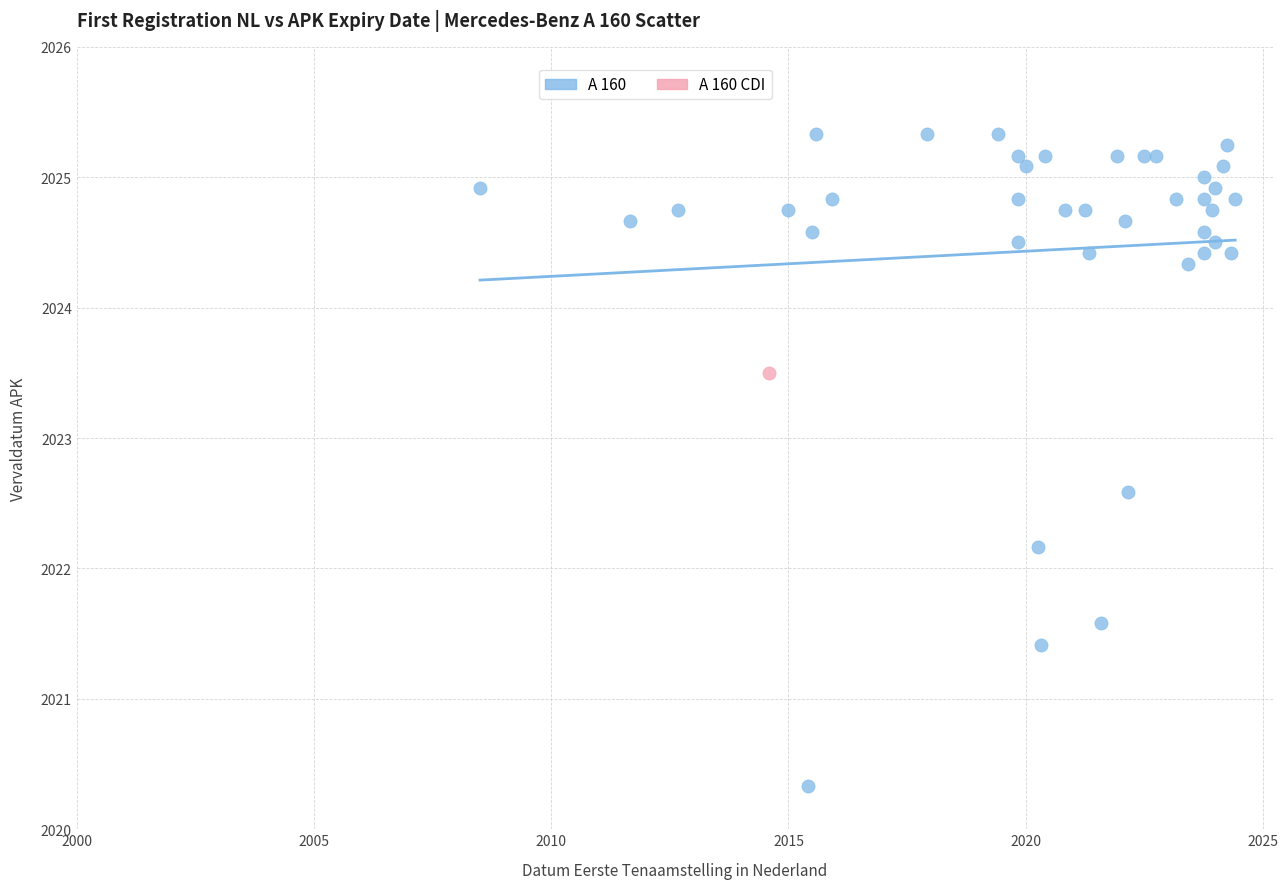

What are all the series names shown in the legend?

A 160, A 160 CDI